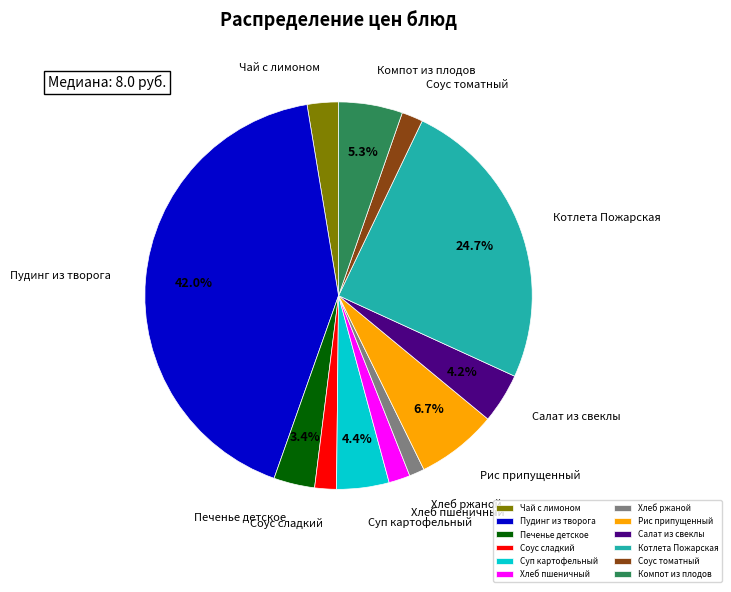

Is there a majority slice in this chart?

No